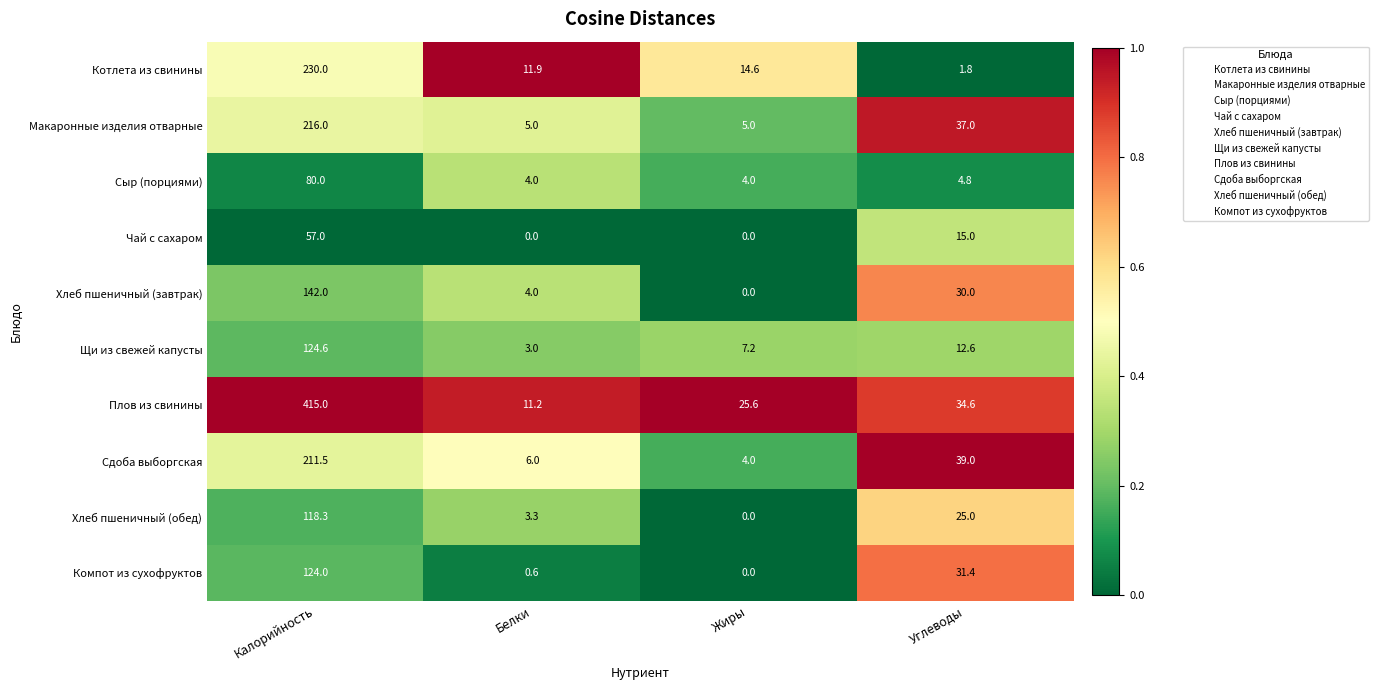

What is the sum of all Компот из сухофруктов values?

156.0